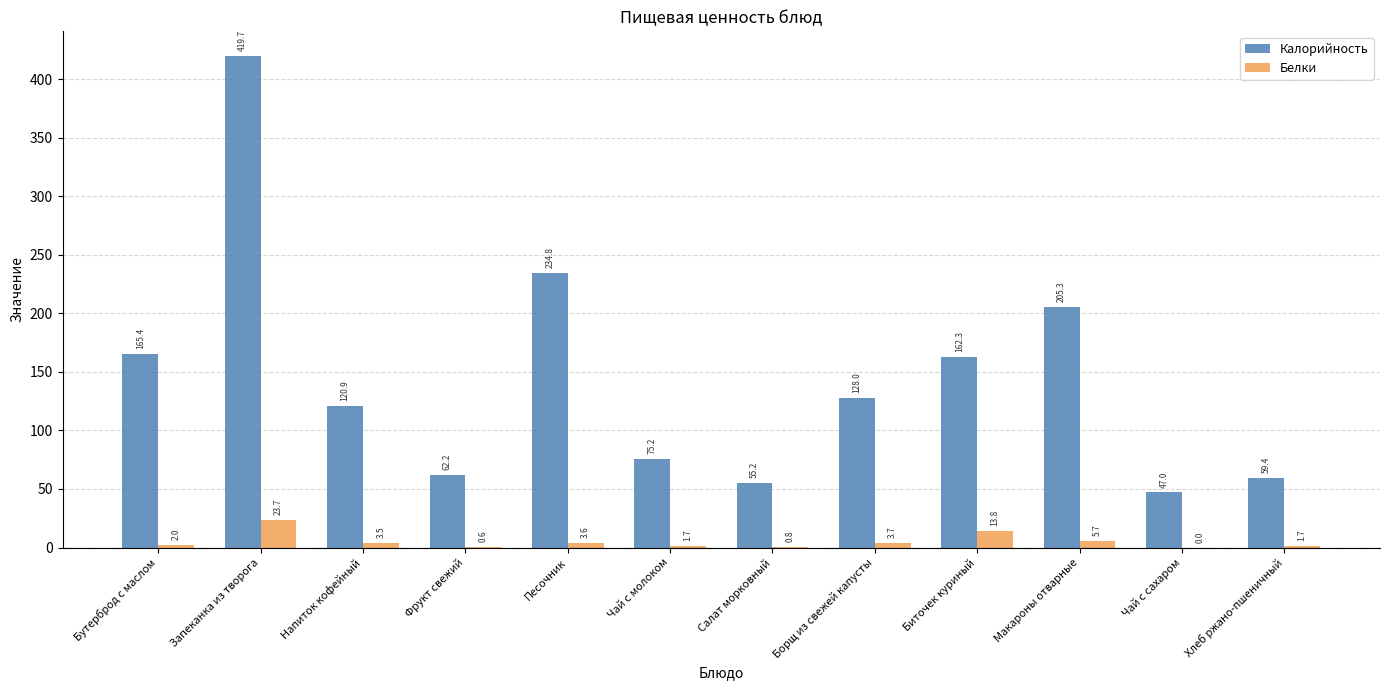

Which series has the largest total across all categories?

Калорийность